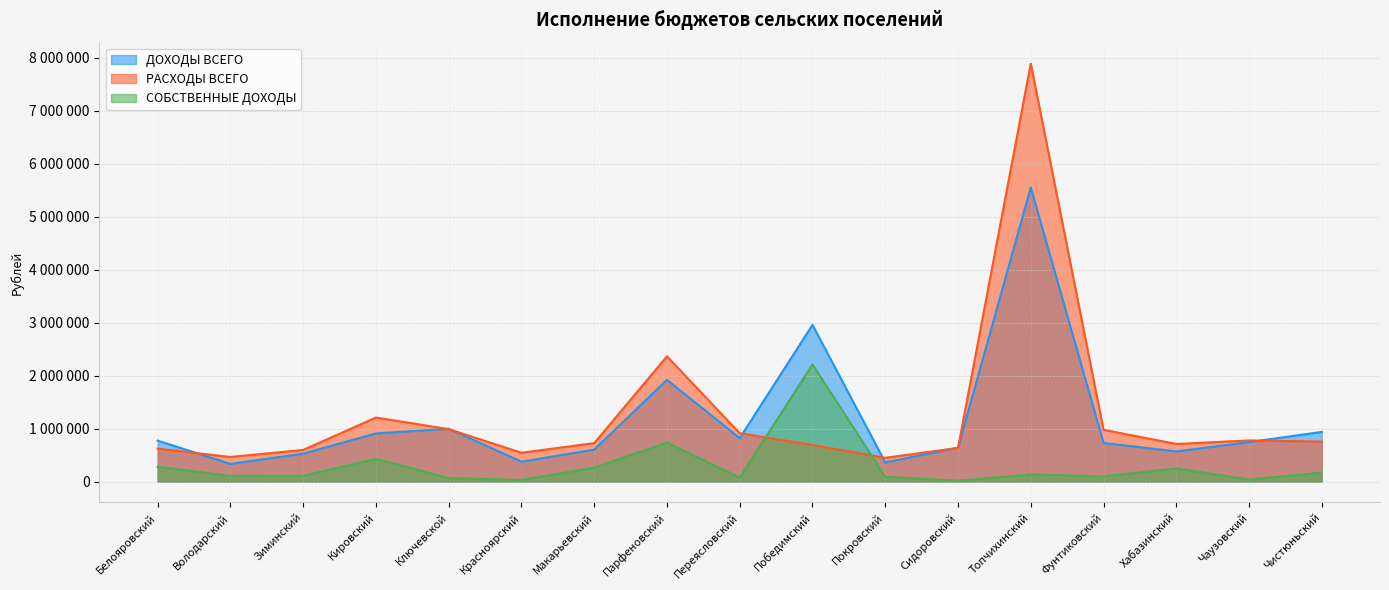

The value of СОБСТВЕННЫЕ ДОХОДЫ at Ключевской is 65371. True or false?

True